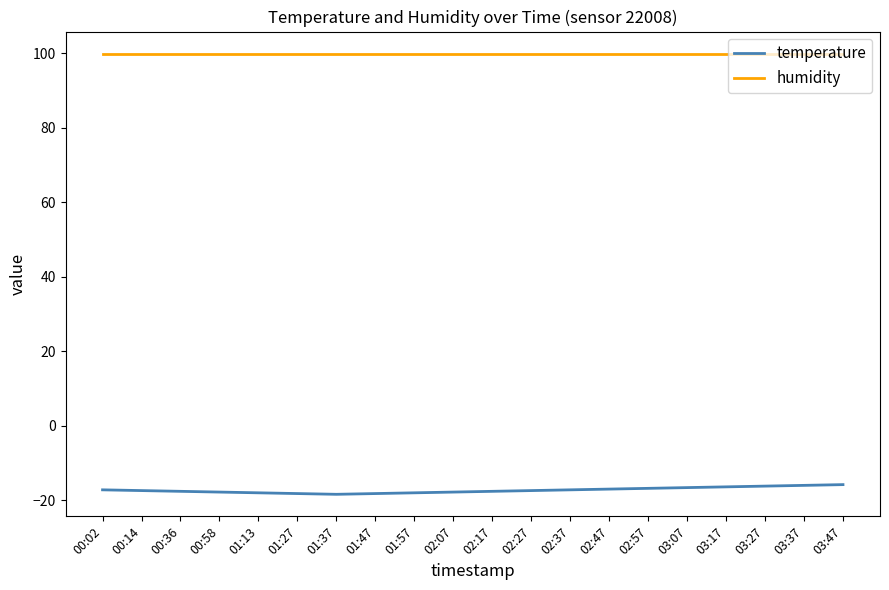

The temperature series shows -16.4 at 03:17. True or false?

True